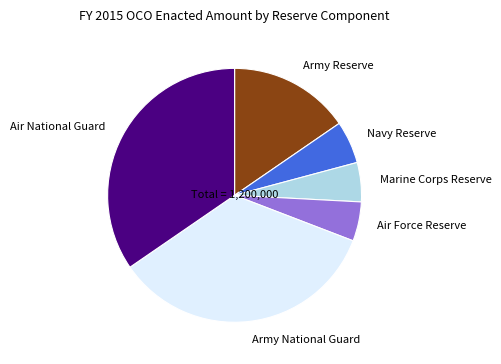

Does Marine Corps Reserve account for over 50% of the chart?

No